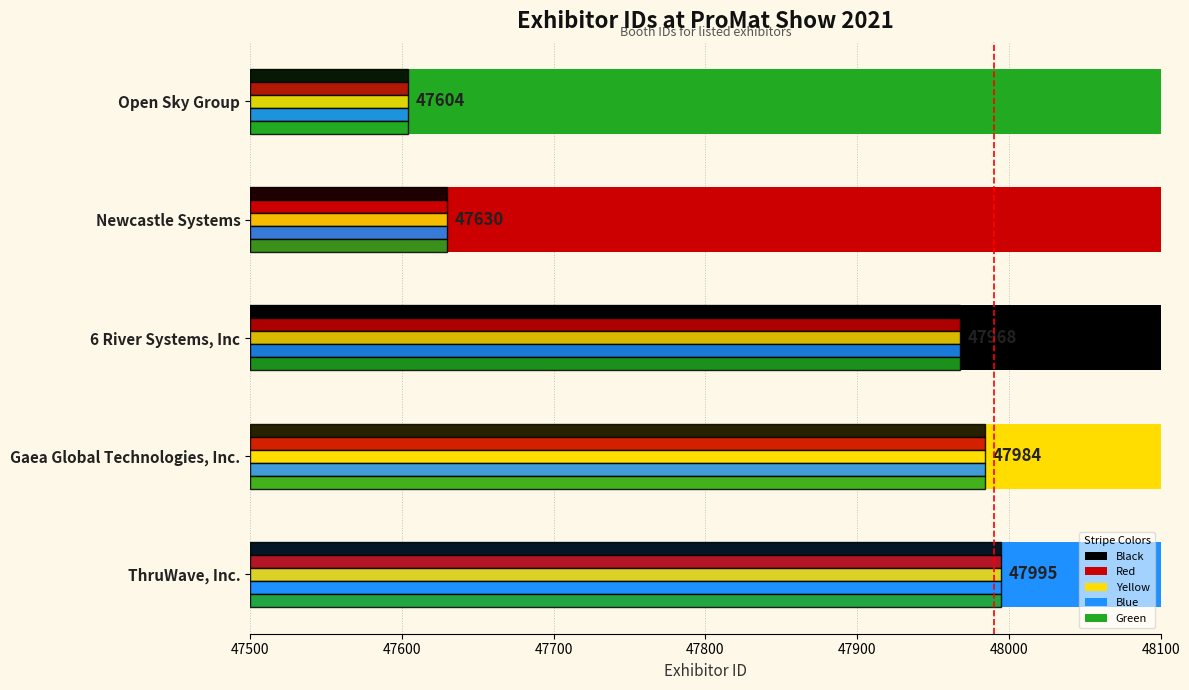

How many categories are shown in the chart?

5